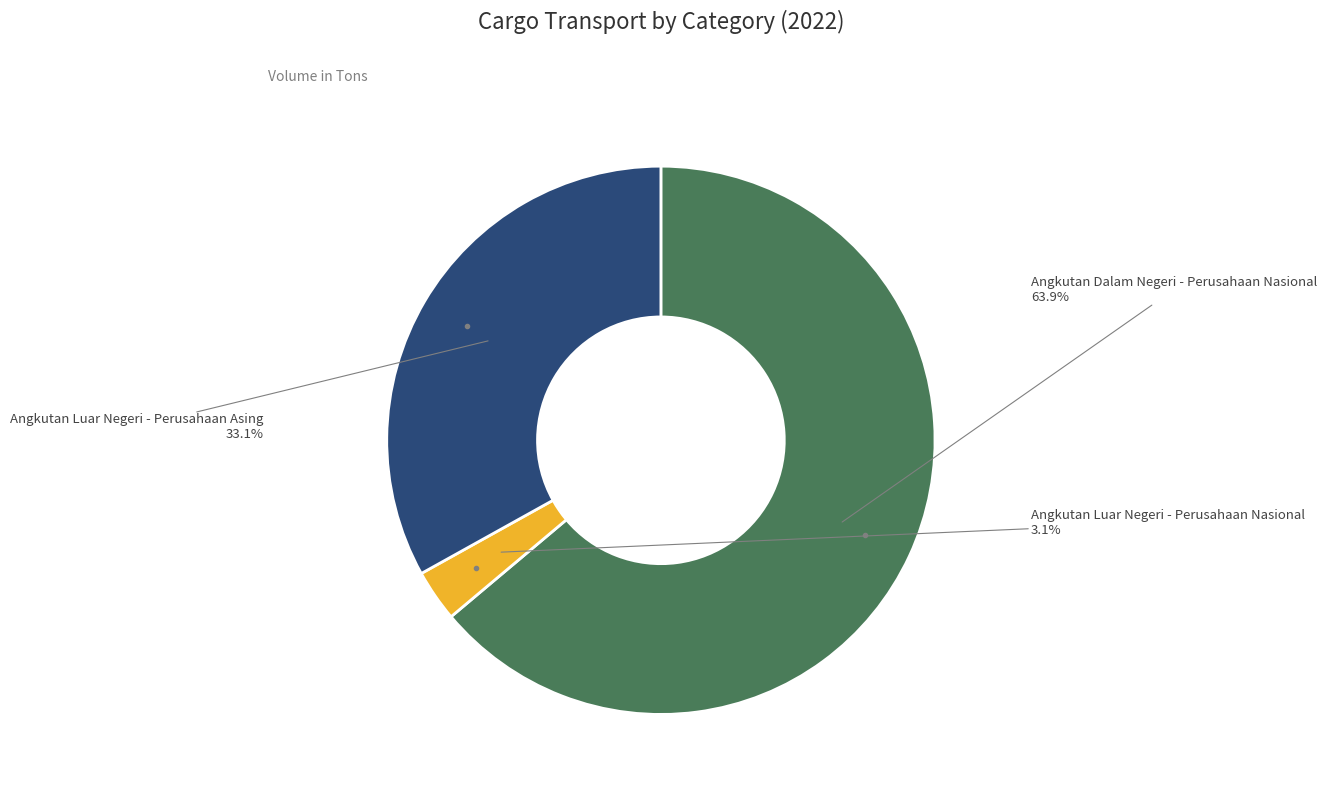

Does any single category account for the majority?

Yes